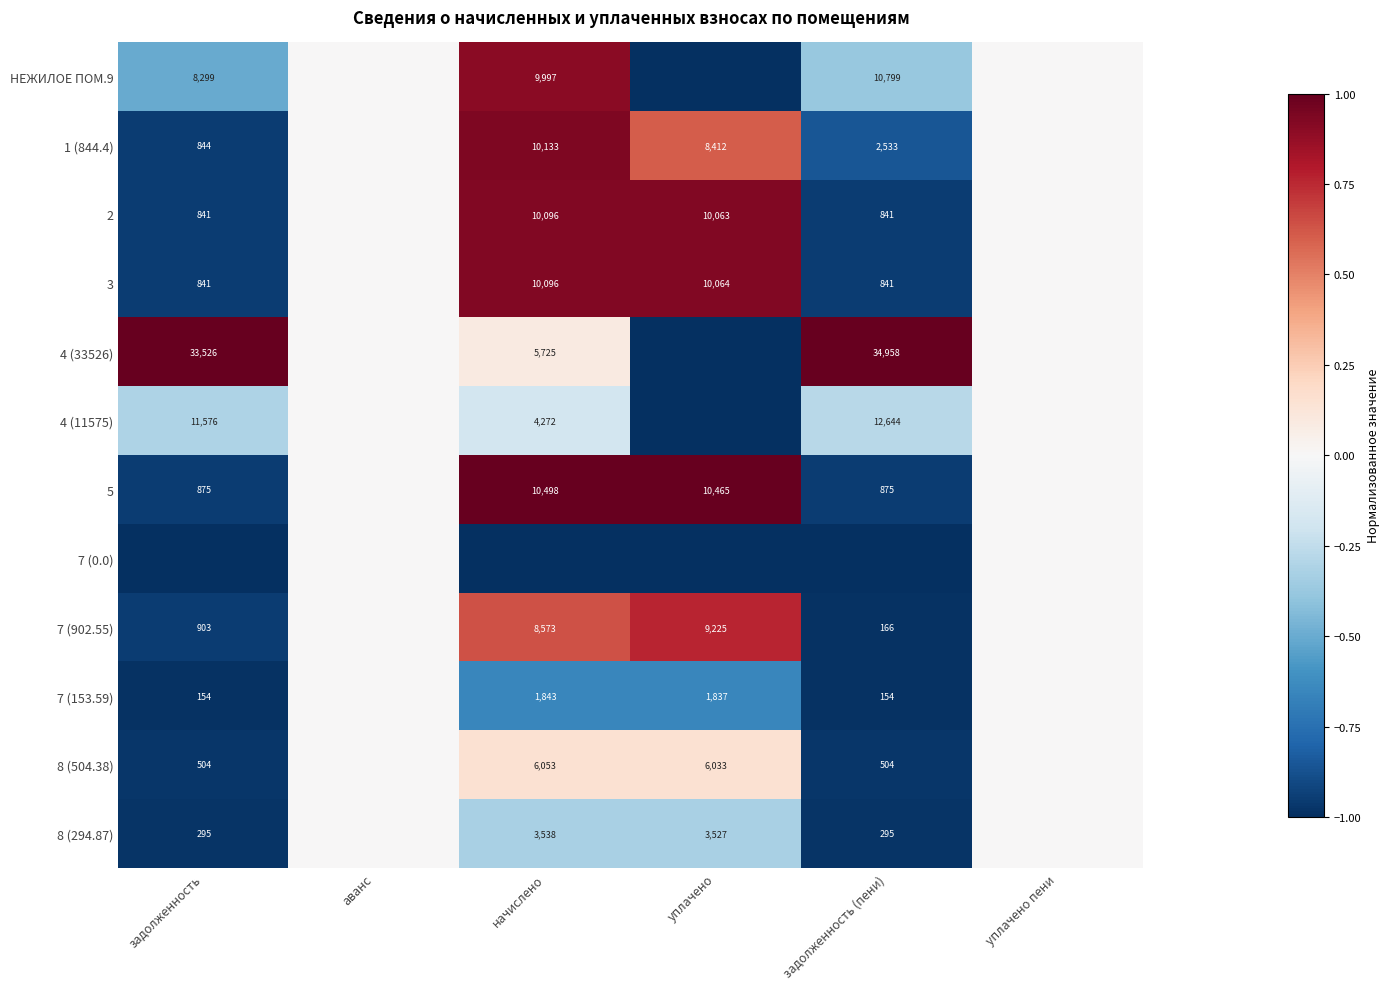

The value of 7 (902.55) at уплачено is 4418. True or false?

False